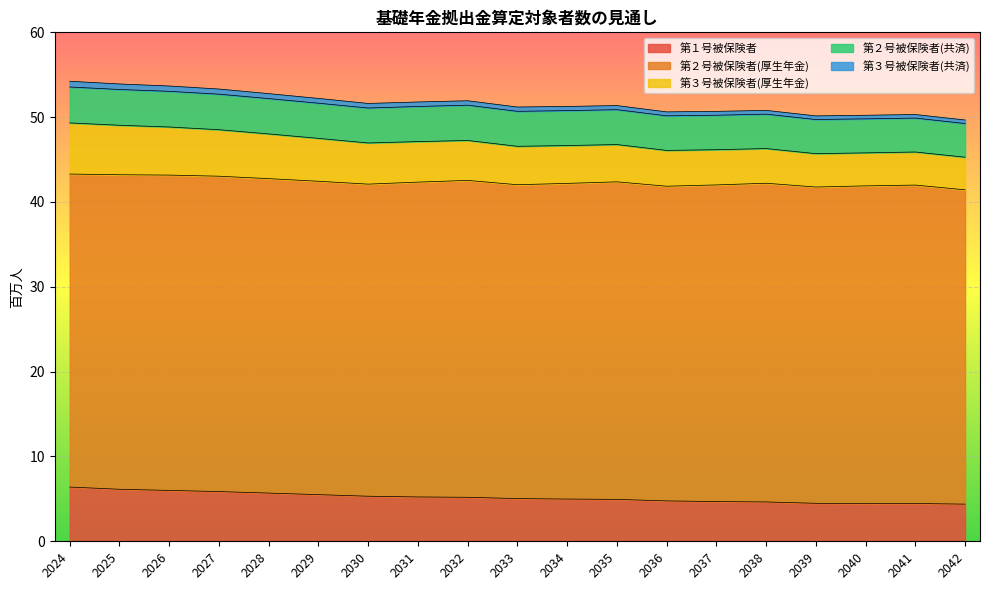

The value of 第３号被保険者(共済) at 2034 is 85.7. True or false?

False